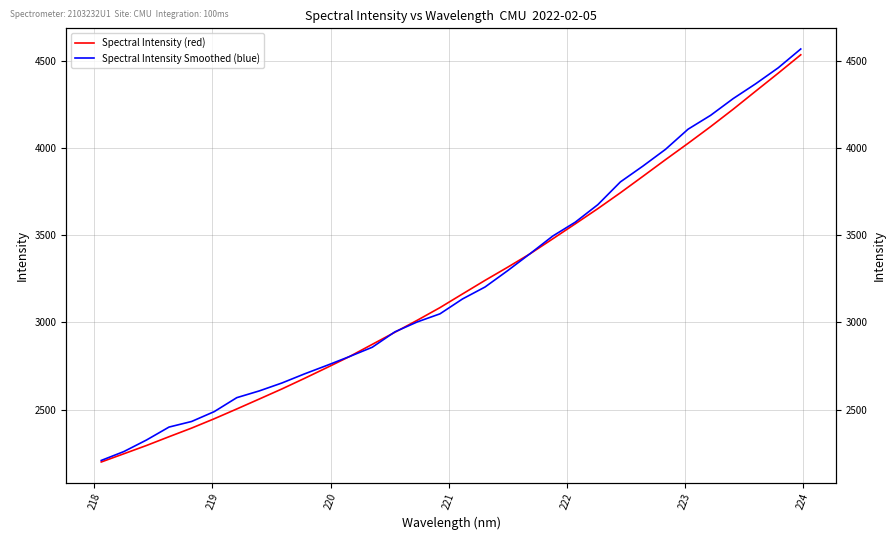

What is the maximum value for Spectral Intensity (red)?

4533.4